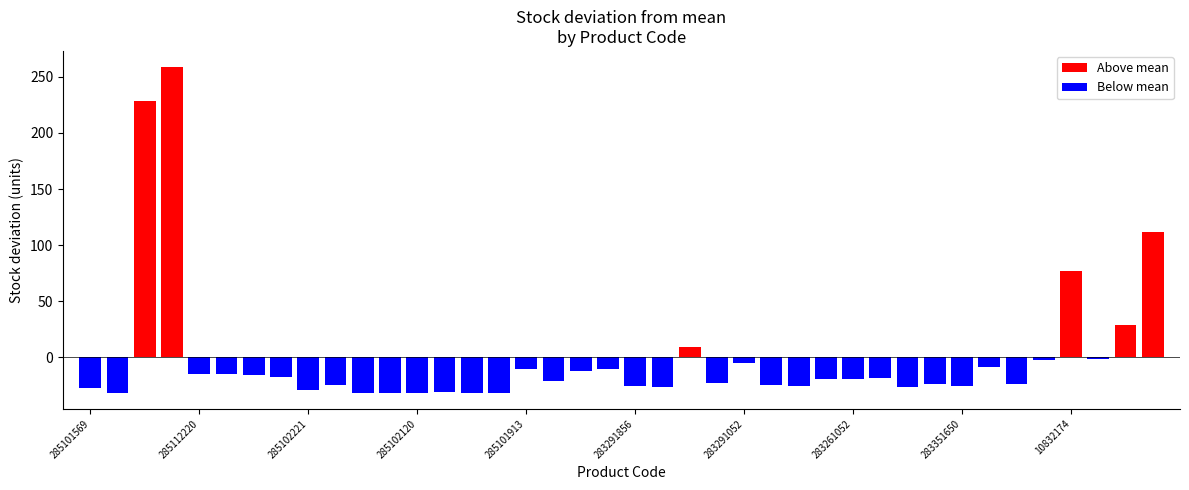

What is the value of the Below mean bar at the 38th from the left?

-1.4